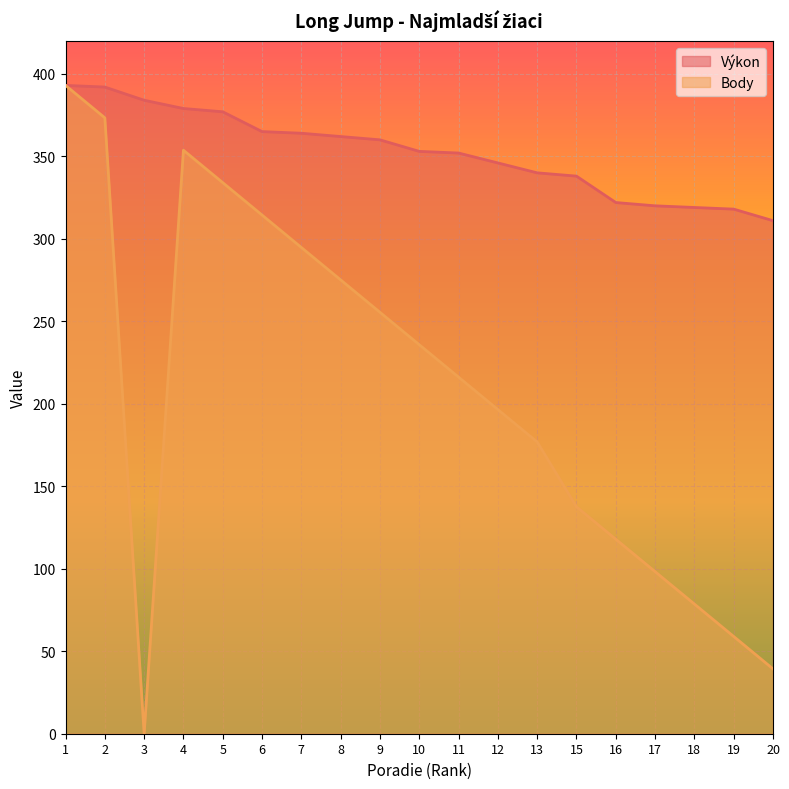

Reading left to right, what are all the values shown in this chart?

Výkon: 1=393.0	2=392.0	3=384.0	4=379.0	5=377.0	6=365.0	7=364.0	8=362.0	9=360.0	10=353.0	11=352.0	12=346.0	13=340.0	15=338.0	16=322.0	17=320.0	18=319.0	19=318.0	20=311.0
Body: 1=393.0	2=373.3	3=0.0	4=353.7	5=334.0	6=314.4	7=294.8	8=275.1	9=255.4	10=235.8	11=216.1	12=196.5	13=176.8	15=137.5	16=117.9	17=98.2	18=78.6	19=58.9	20=39.3